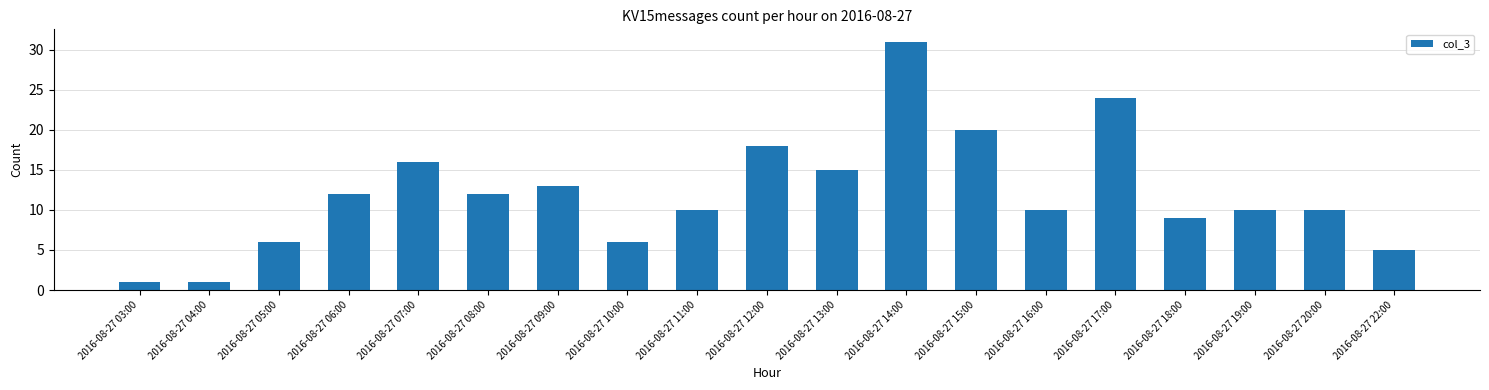

What is the difference between the values at 2016-08-27 13:00 and 2016-08-27 12:00?

3